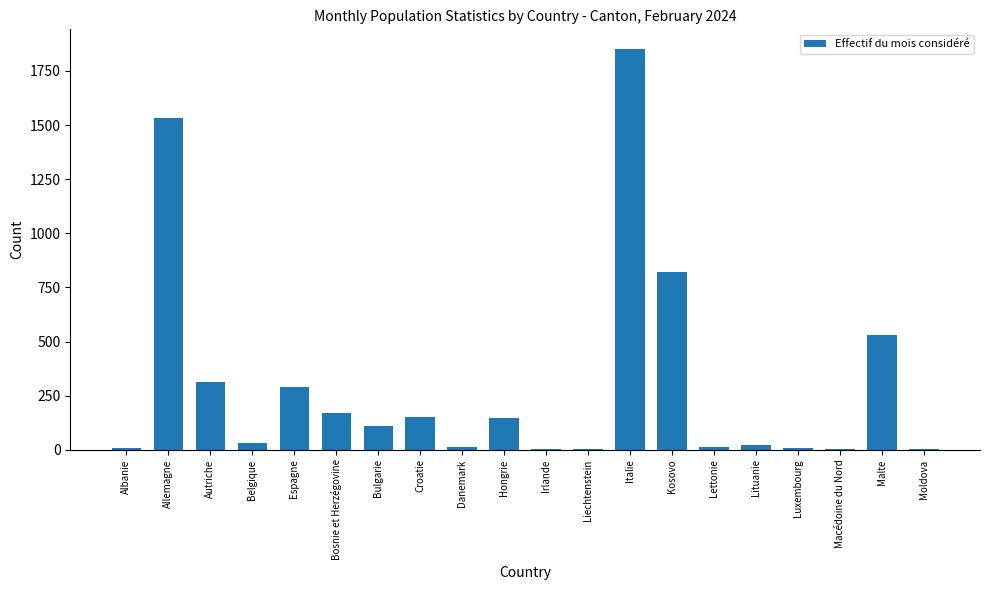

Which label corresponds to the largest value in the chart?

Italie